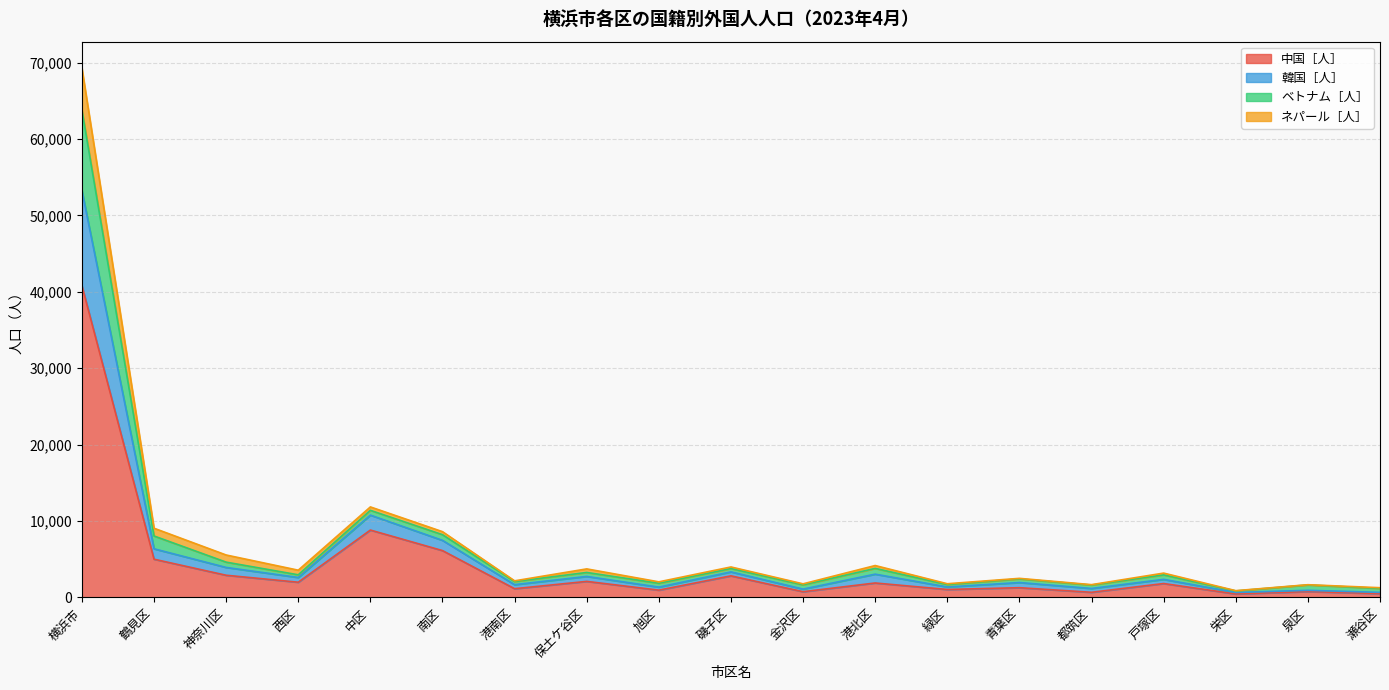

Does the chart display data point markers on the line(s)?

No